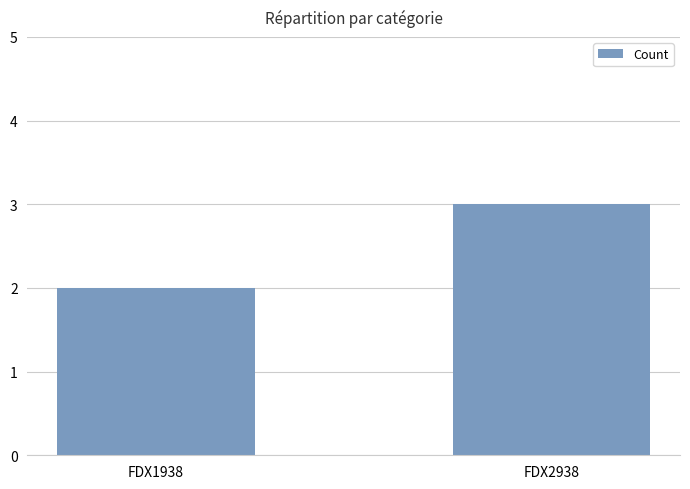

The chart shows a value of 3 at FDX1938. True or false?

False